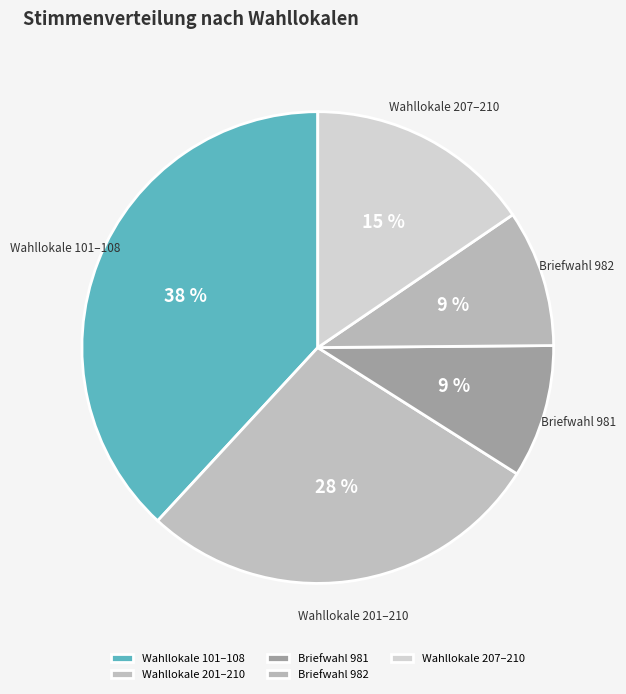

To the nearest percent, what percentage of the pie is Wahllokale 101–108?

38%